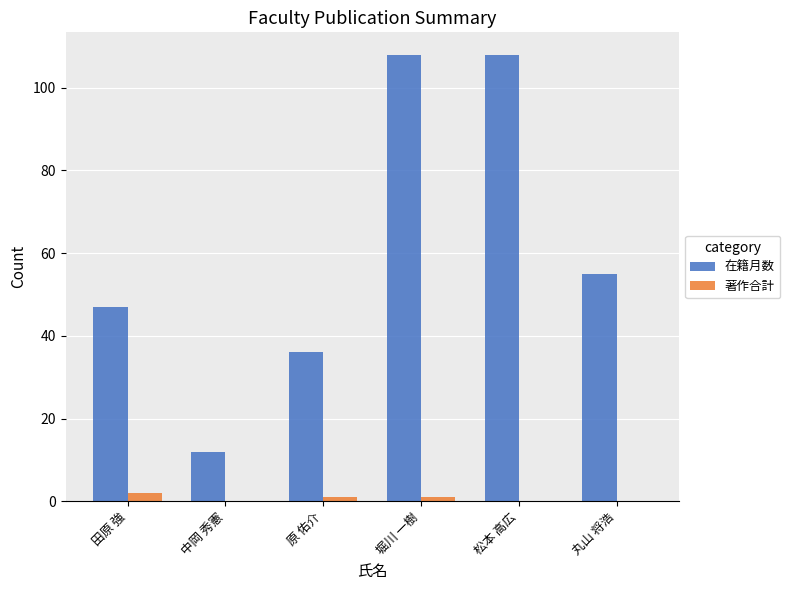

What is the highest value of the 在籍月数 series?

108